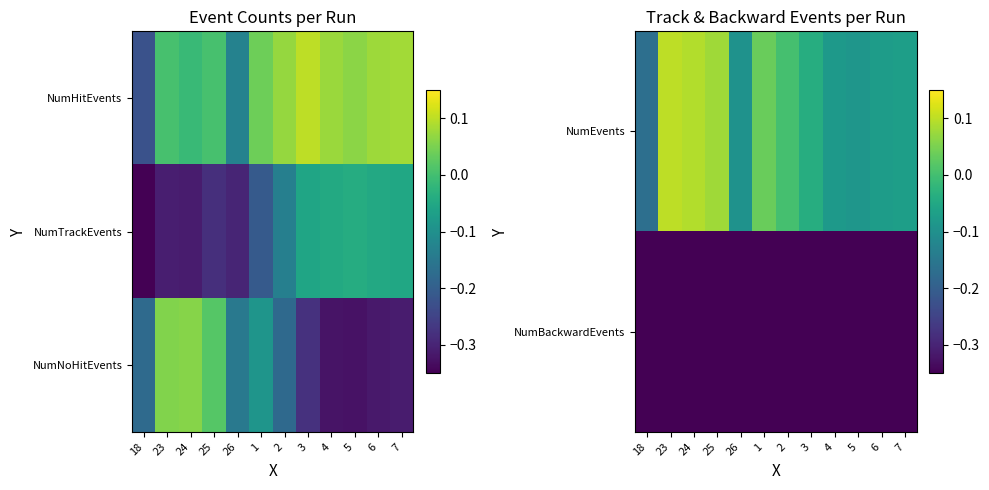

What is the spread (max minus min) of values at 2?

0.4